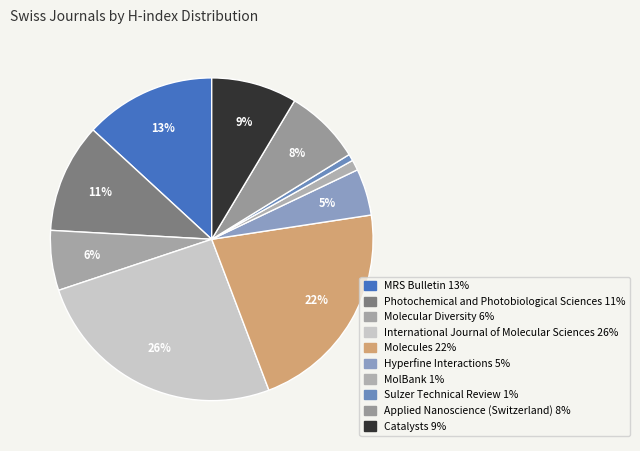

To the nearest percent, what is the average slice percentage?

10%